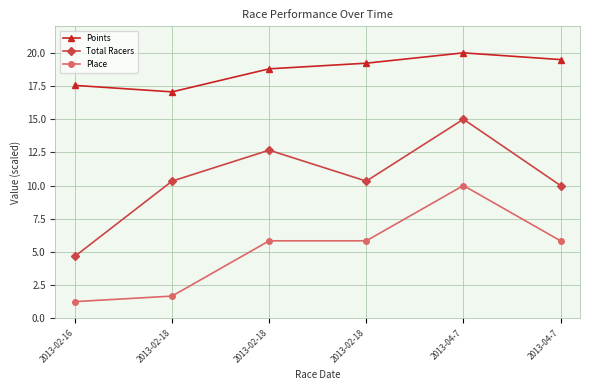

The value of Place at 2013-04-7 is 10.0. True or false?

True